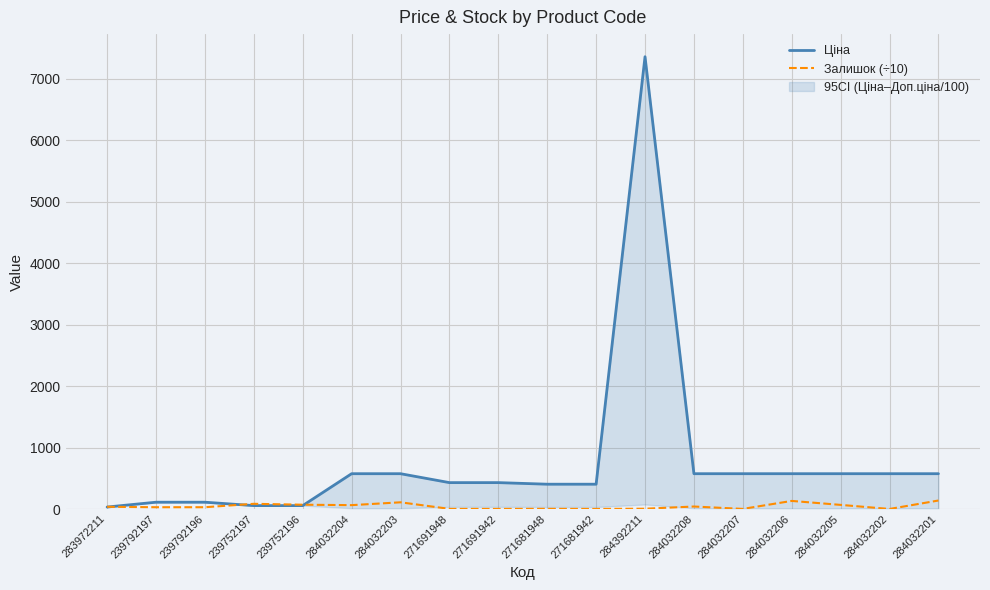

True or false: Залишок (÷10) has a value of 0.6 at 284032202.

True